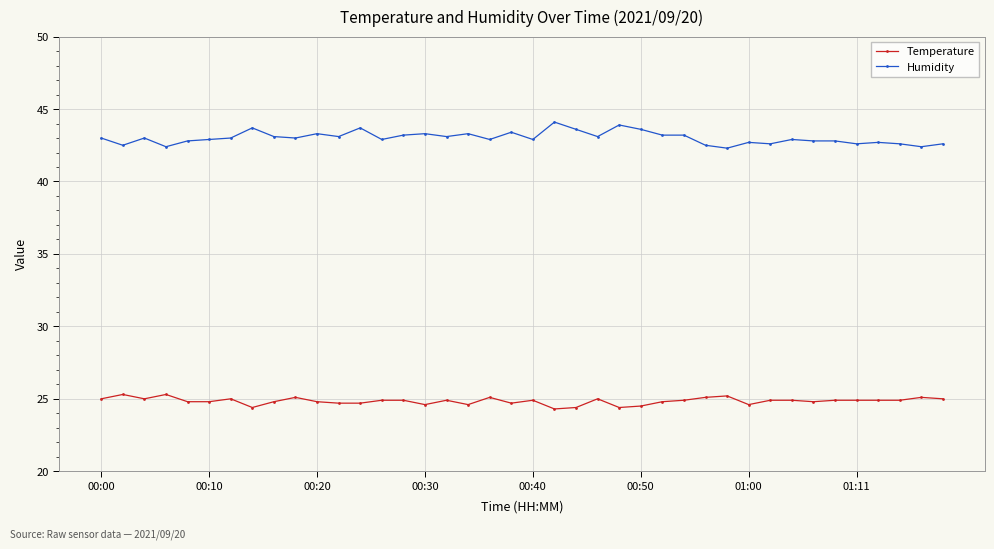

At how many categories does at least one series exceed 29?

40